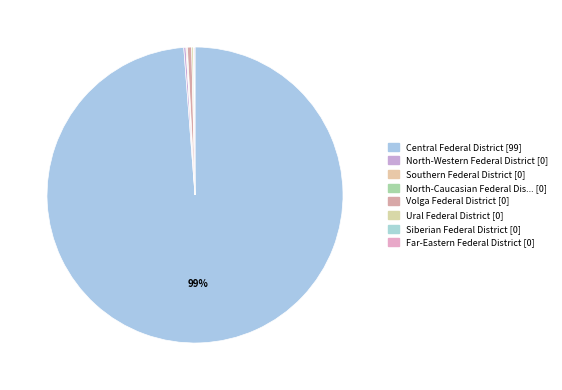

To the nearest percent, what is the average slice percentage?

12%